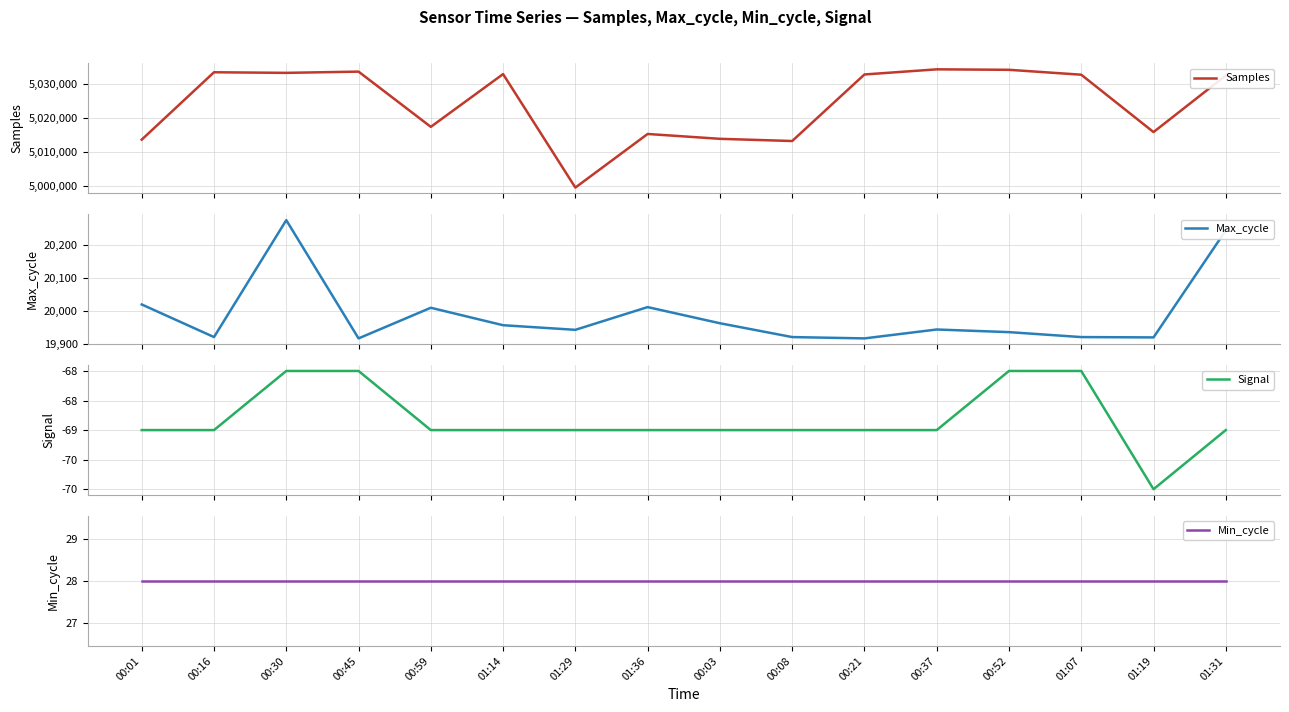

True or false: Min_cycle has more than 2 points higher than both neighbors.

False